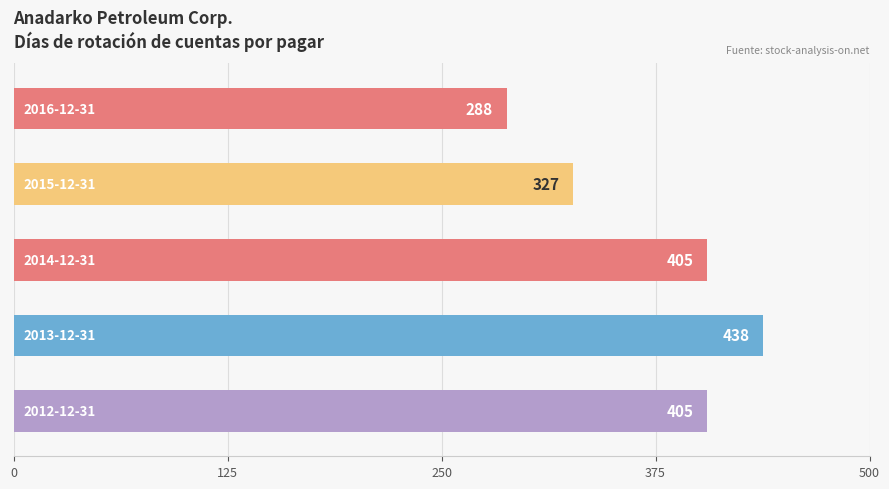

Are the bars horizontal?

Yes